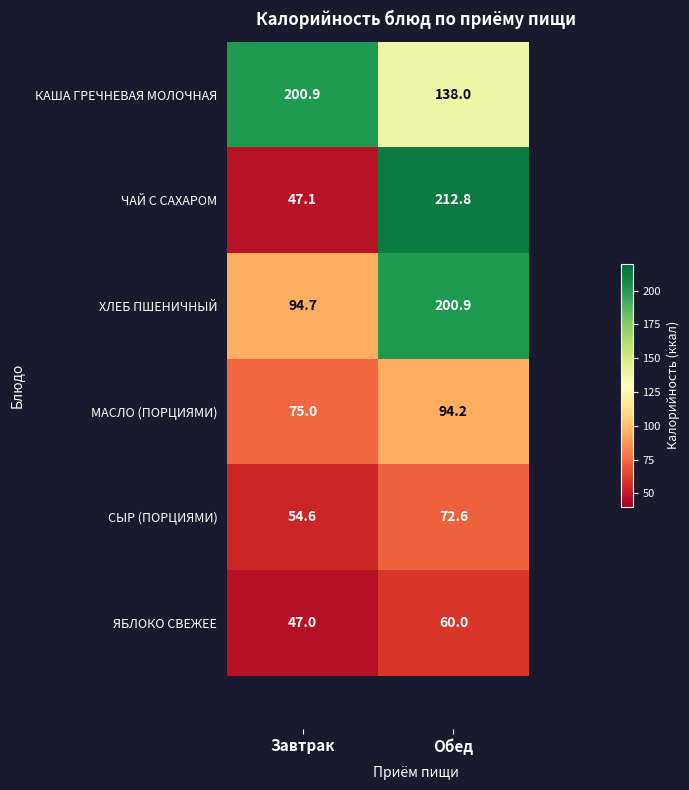

Which series has the largest range (max minus min)?

ЧАЙ С САХАРОМ